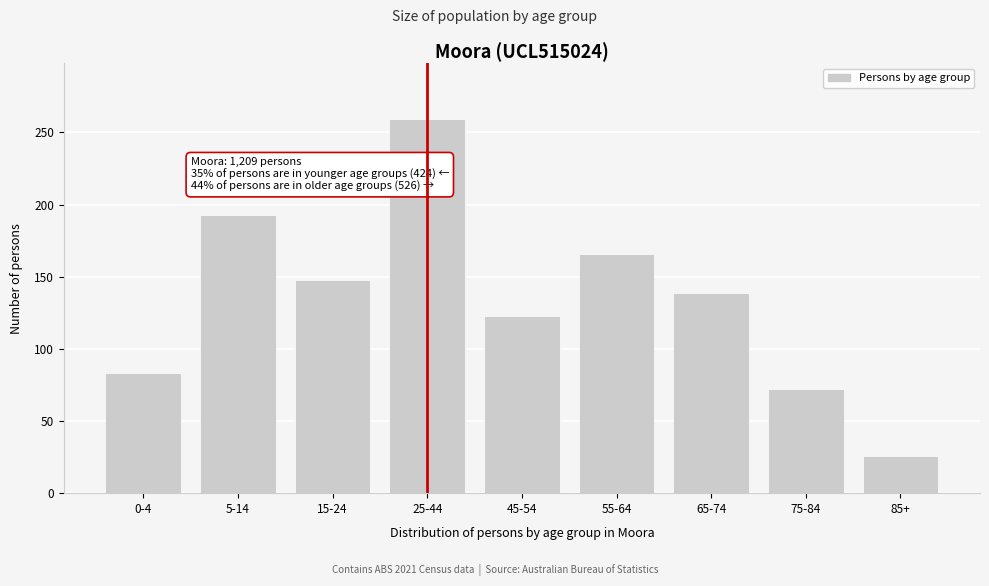

Reading left to right, list all the values displayed in this chart.

83	193	148	259	123	166	139	72	26